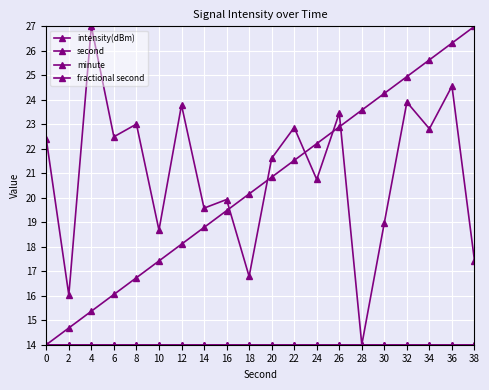

Reading right to left, extract all data points from this chart.

intensity(dBm): 17.4	24.6	22.8	23.9	19.0	14.0	23.5	20.7	22.9	21.6	16.8	19.9	19.6	23.8	18.7	23.0	22.5	27.0	16.0	22.4
second: 27.0	26.3	25.6	24.9	24.3	23.6	22.9	22.2	21.5	20.8	20.2	19.5	18.8	18.1	17.4	16.7	16.1	15.4	14.7	14.0
minute: 14.0	14.0	14.0	14.0	14.0	14.0	14.0	14.0	14.0	14.0	14.0	14.0	14.0	14.0	14.0	14.0	14.0	14.0	14.0	14.0
fractional second: 14.0	14.0	14.0	14.0	14.0	14.0	14.0	14.0	14.0	14.0	14.0	14.0	14.0	14.0	14.0	14.0	14.0	14.0	14.0	14.0